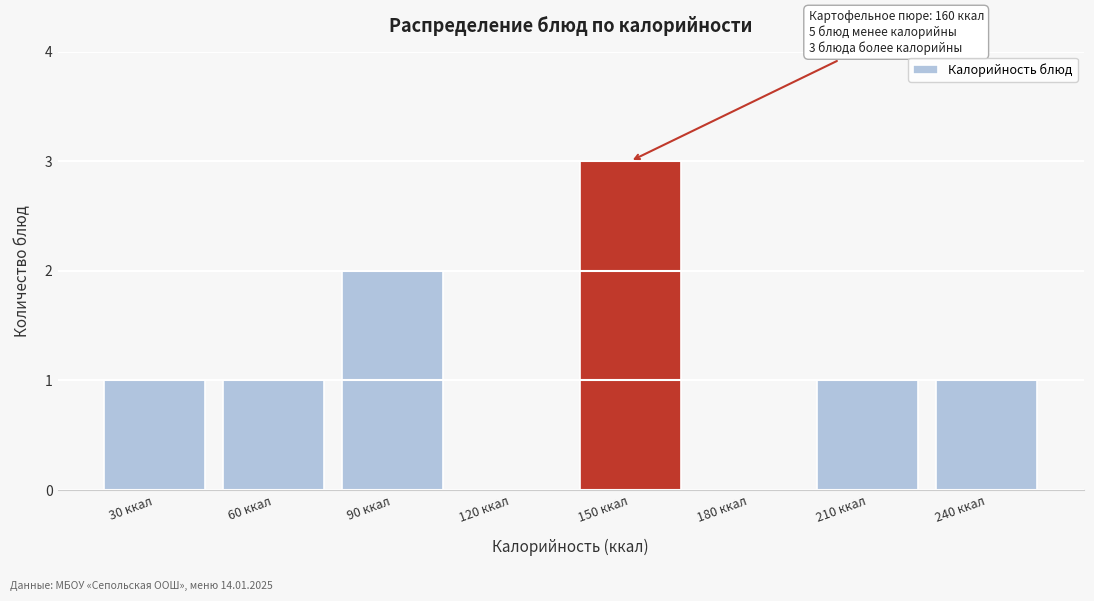

Reading right to left, list all the values displayed in this chart.

240 ккал=1	210 ккал=1	180 ккал=0	150 ккал=3	120 ккал=0	90 ккал=2	60 ккал=1	30 ккал=1